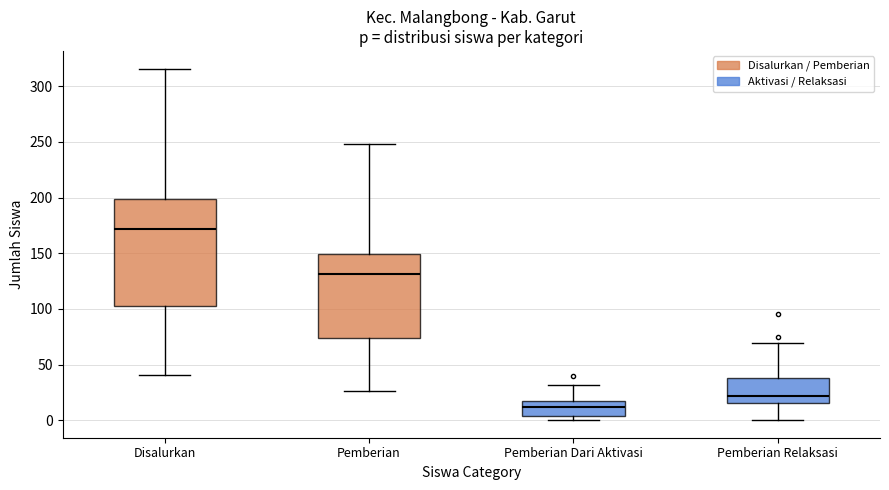

Where is the upper edge of the box for Pemberian Relaksasi on the y-axis? The values are not printed on the chart, so give them approximately, as read against the axis.

40